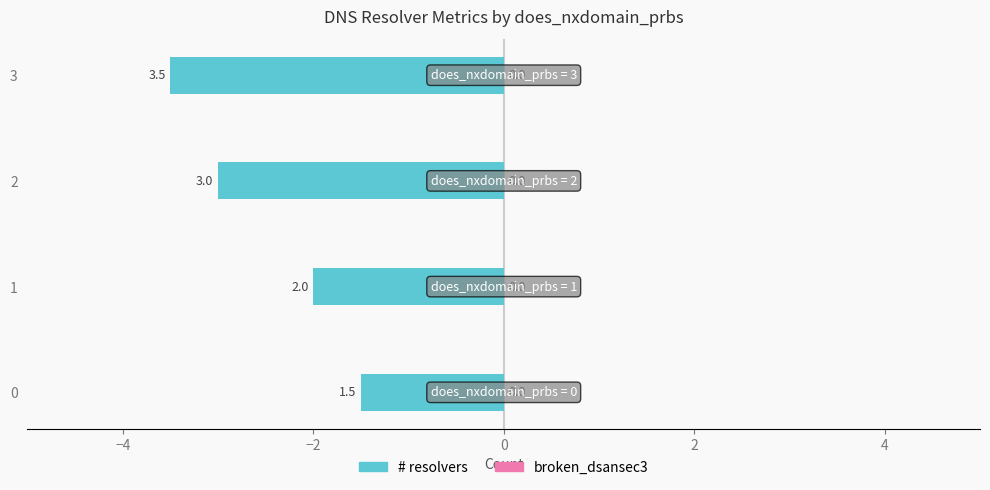

Does the chart contain any negative values?

Yes